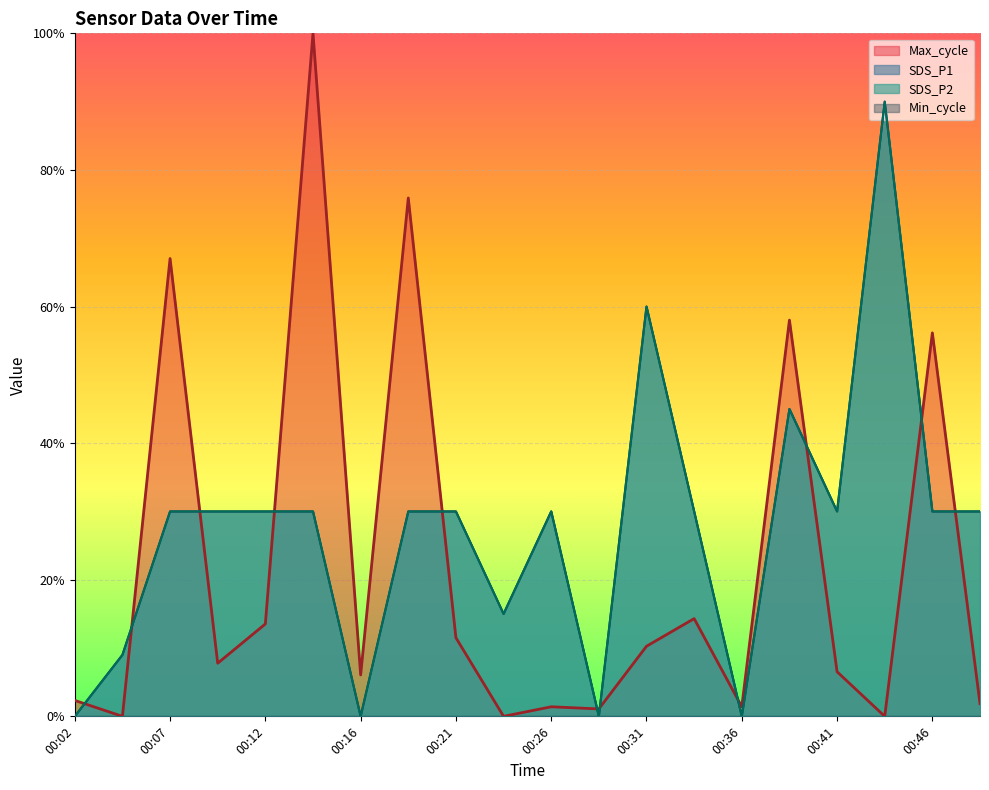

Reading left to right, what are all the values shown in this chart?

SDS_P1: 00:02=0.0	00:04=0.1	00:07=0.3	00:09=0.3	00:12=0.3	00:14=0.3	00:16=0.0	00:19=0.3	00:21=0.3	00:24=0.2	00:26=0.3	00:29=0.0	00:31=0.6	00:34=0.3	00:36=0.0	00:38=0.4	00:41=0.3	00:43=0.9	00:46=0.3	00:48=0.3
SDS_P2: 00:02=0.0	00:04=0.1	00:07=0.3	00:09=0.3	00:12=0.3	00:14=0.3	00:16=0.0	00:19=0.3	00:21=0.3	00:24=0.2	00:26=0.3	00:29=0.0	00:31=0.6	00:34=0.3	00:36=0.0	00:38=0.4	00:41=0.3	00:43=0.9	00:46=0.3	00:48=0.3
Max_cycle: 00:02=0.0	00:04=0.0	00:07=0.7	00:09=0.1	00:12=0.1	00:14=1.0	00:16=0.1	00:19=0.8	00:21=0.1	00:24=0.0	00:26=0.0	00:29=0.0	00:31=0.1	00:34=0.1	00:36=0.0	00:38=0.6	00:41=0.1	00:43=0.0	00:46=0.6	00:48=0.0